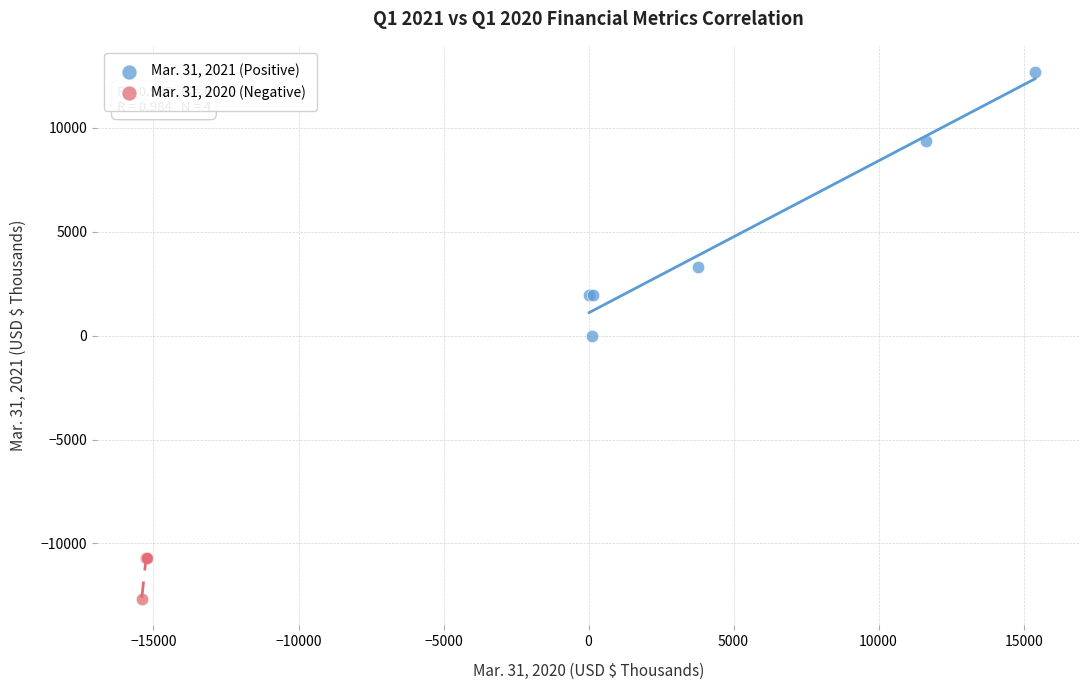

What are all the series names shown in the legend?

Mar. 31, 2021 (Positive), Mar. 31, 2020 (Negative)